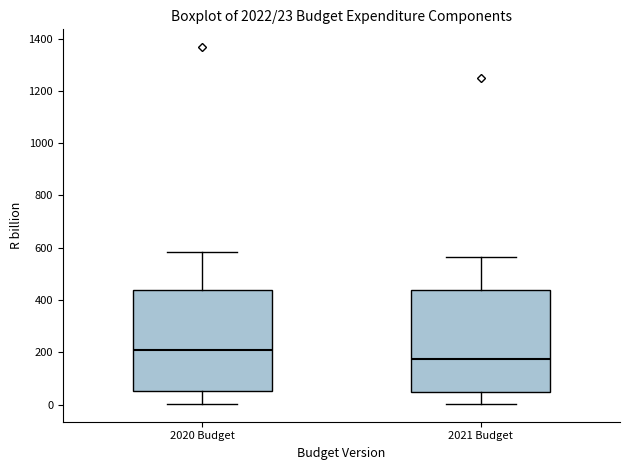

Which box's median line is the lowest?

2021 Budget